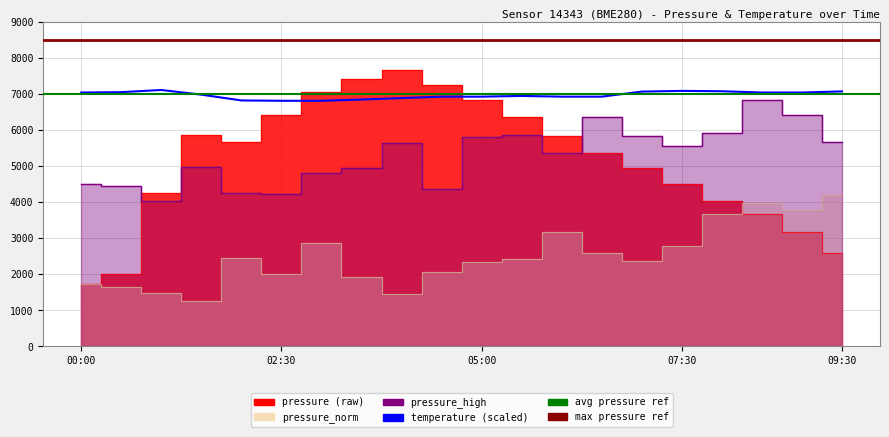

Between 08:30 and 09:30, which series saw the biggest shift?

pressure_high